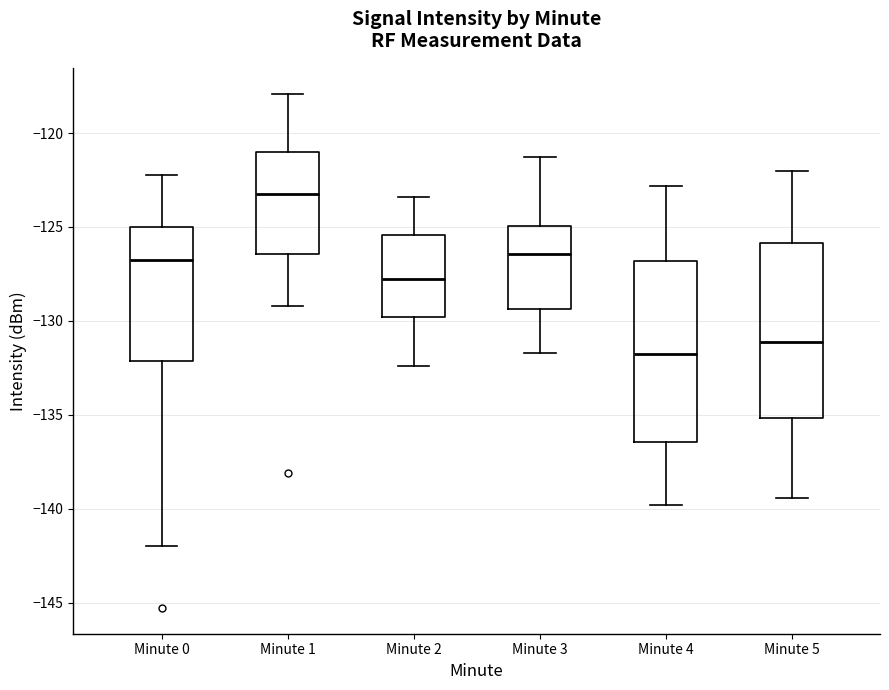

Reading left to right, read every box against the y-axis: the position of its median line, the range the box covers, and the ends of its whiskers. The values are not printed on the chart, so give them approximately, as read against the axis.

Minute 0: median -126.5, box -132.0 to -125.0, whiskers -142.0 to -122.5
Minute 1: median -123.0, box -126.5 to -121.0, whiskers -129.0 to -118.0
Minute 2: median -127.5, box -130.0 to -125.5, whiskers -132.5 to -123.5
Minute 3: median -126.5, box -129.5 to -125.0, whiskers -131.5 to -121.5
Minute 4: median -131.5, box -136.5 to -127.0, whiskers -140.0 to -123.0
Minute 5: median -131.0, box -135.0 to -126.0, whiskers -139.5 to -122.0